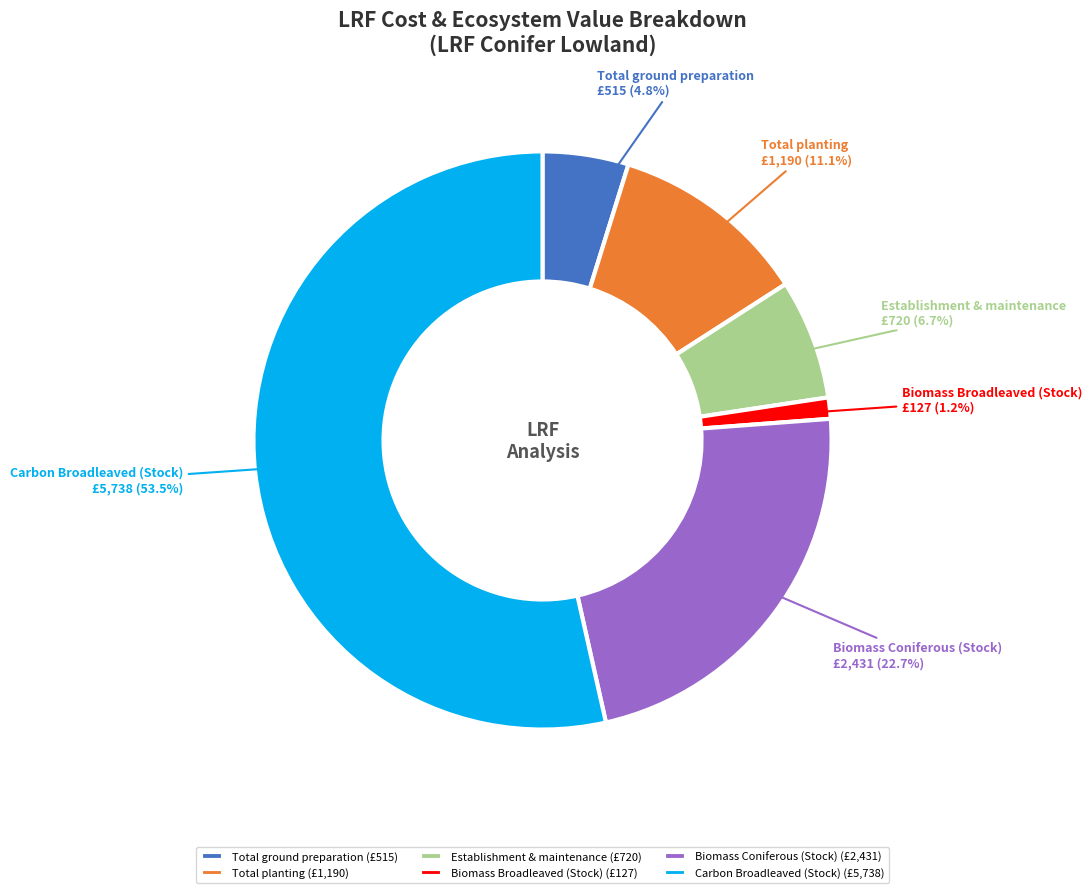

What is the total percentage of Total ground preparation and Biomass Broadleaved (Stock)?

6.0%